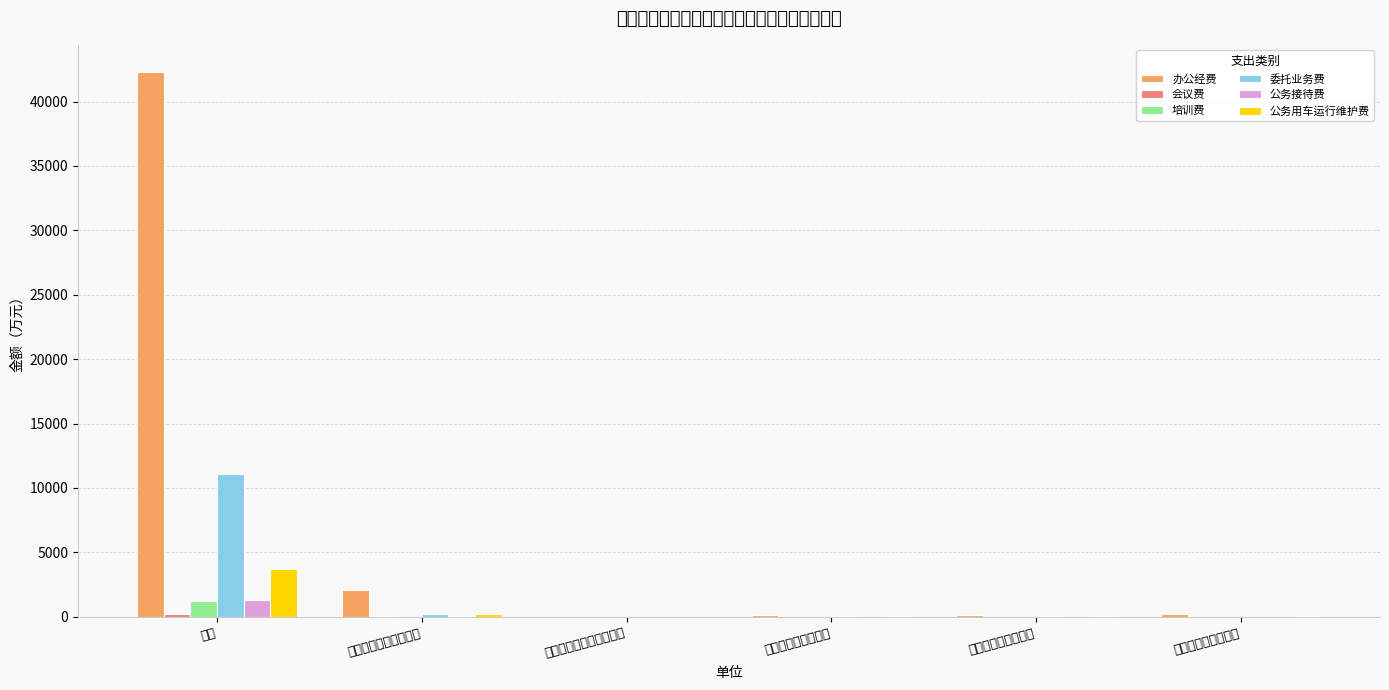

Which series has the largest total across all categories?

办公经费